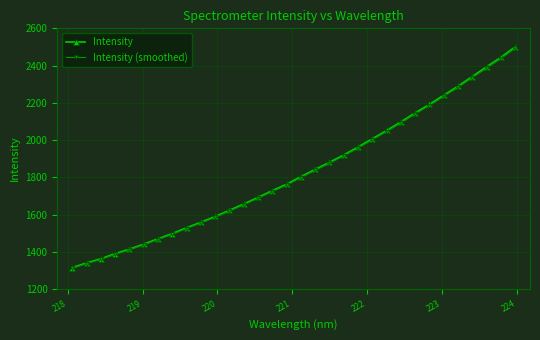

How many lines are shown in the chart?

2